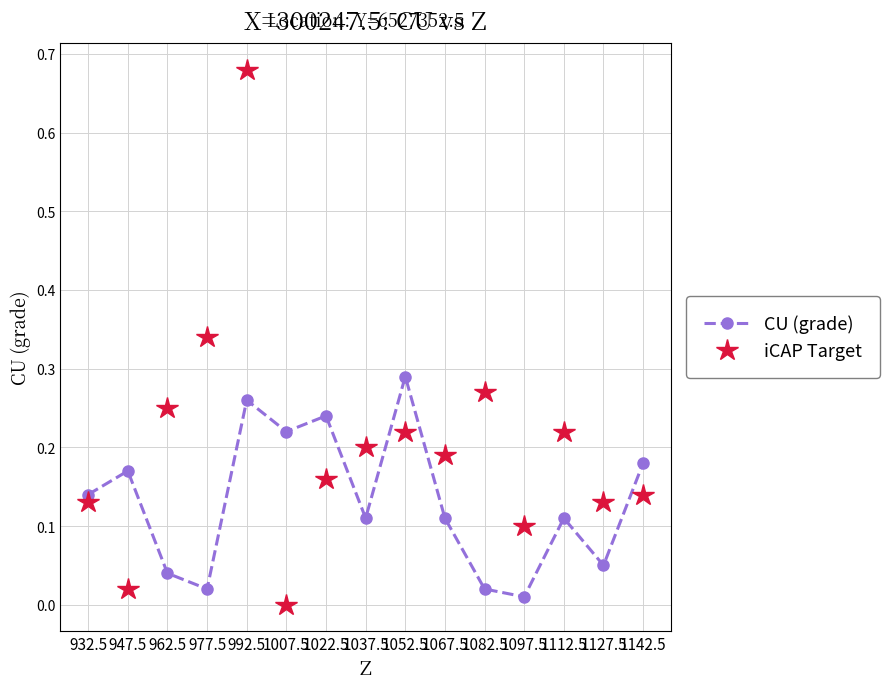

At which category does iCAP Target reach its first local valley?

947.5